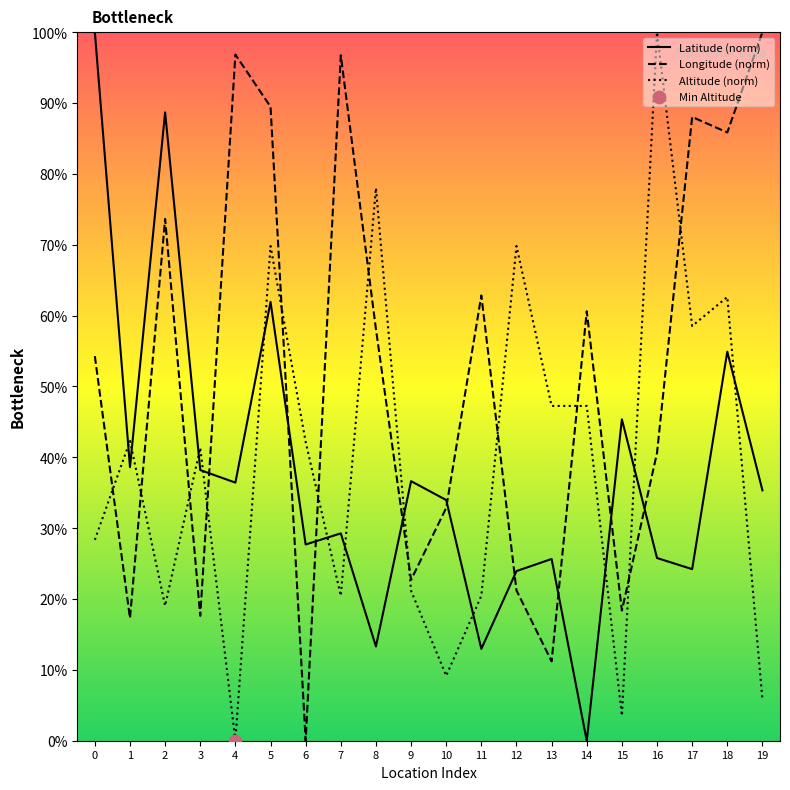

At how many categories does at least one series exceed 93?

5